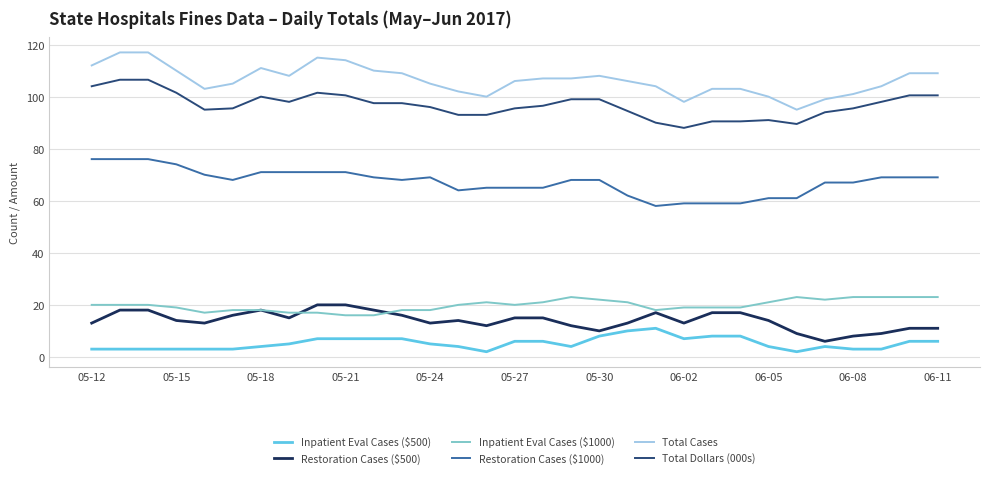

How many series are shown in this chart?

6